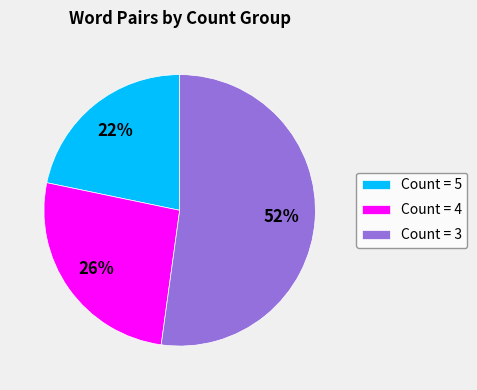

Between Count = 3 and Count = 4, which is larger?

Count = 3